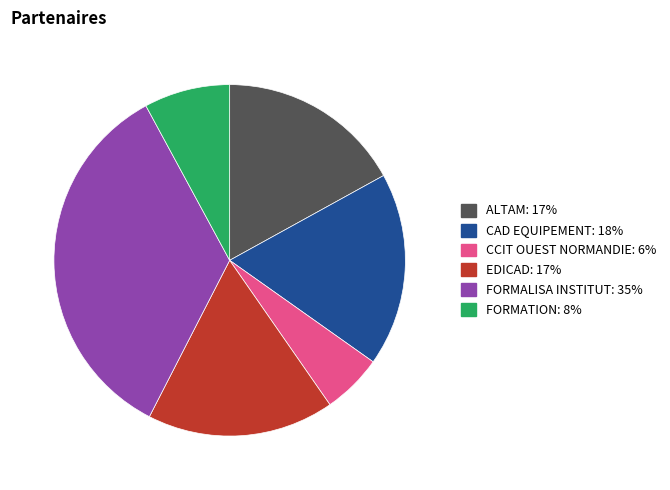

Is it true that CCIT OUEST NORMANDIE is 1% of the pie?

False